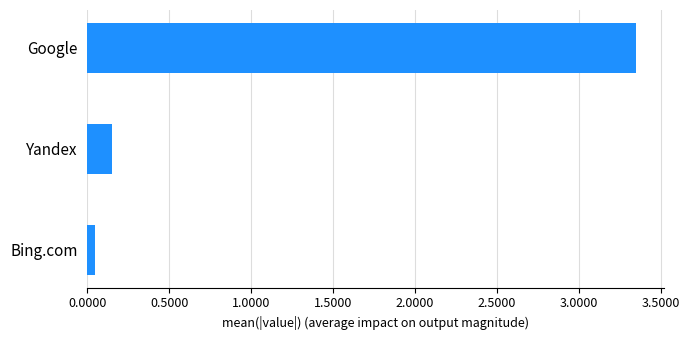

Between Google and Yandex, which is larger?

Google